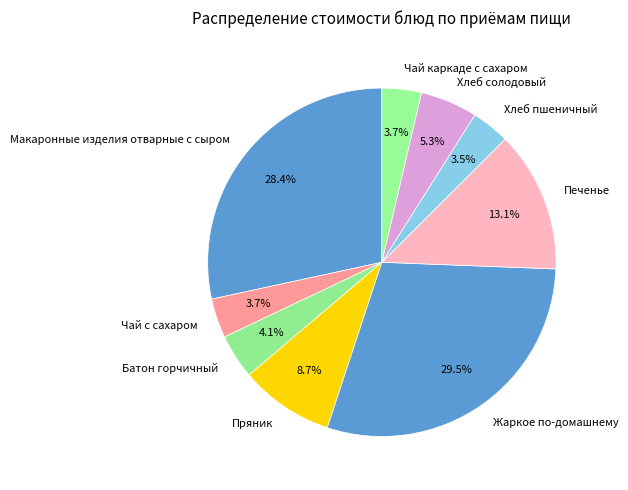

Between Печенье and Чай с сахаром, which is larger?

Печенье